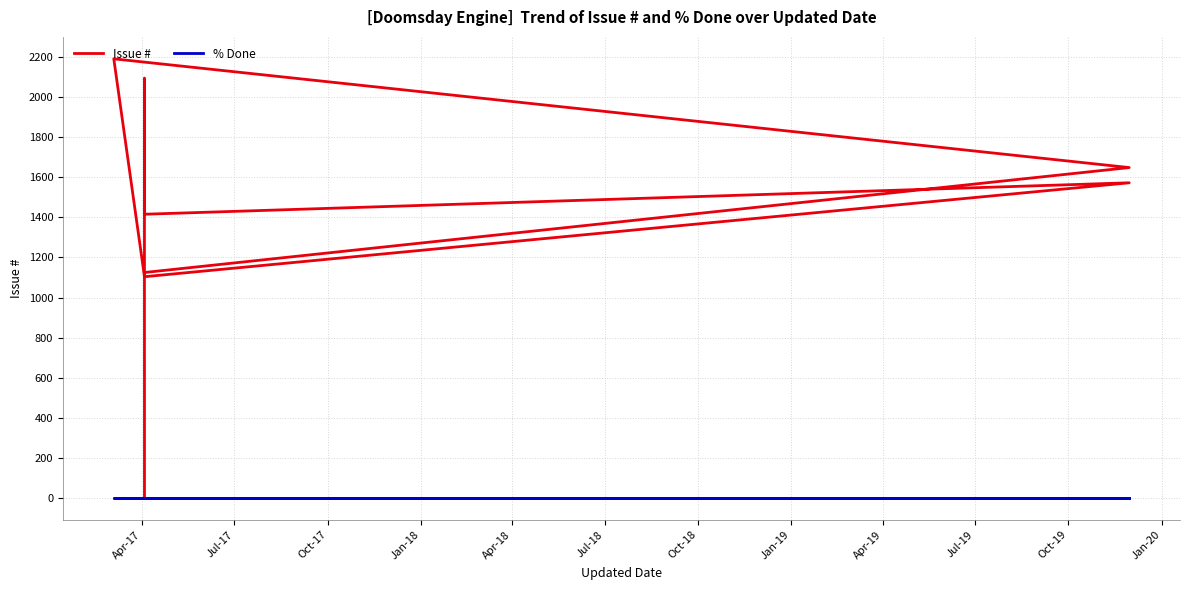

Is the value of % Done at Oct-17 greater than the value of Issue # at Oct-17?

No